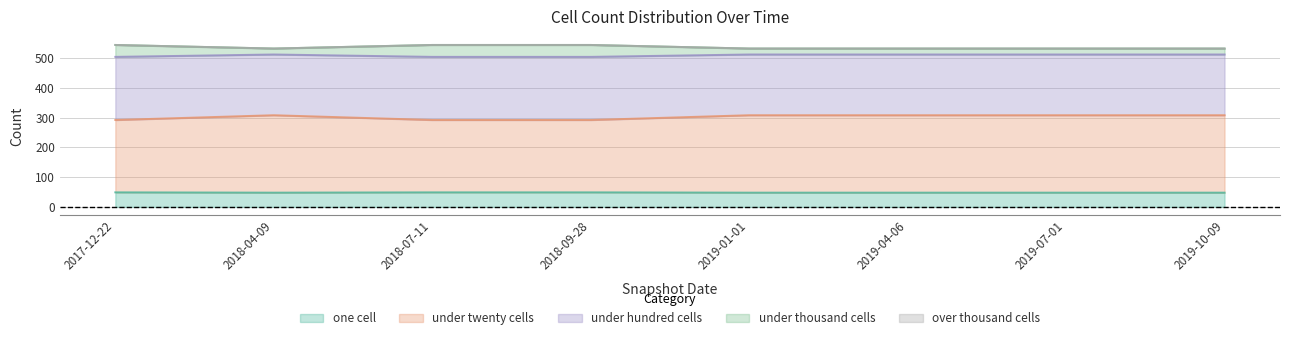

The value of one cell at 2019-10-09 is 48. True or false?

True